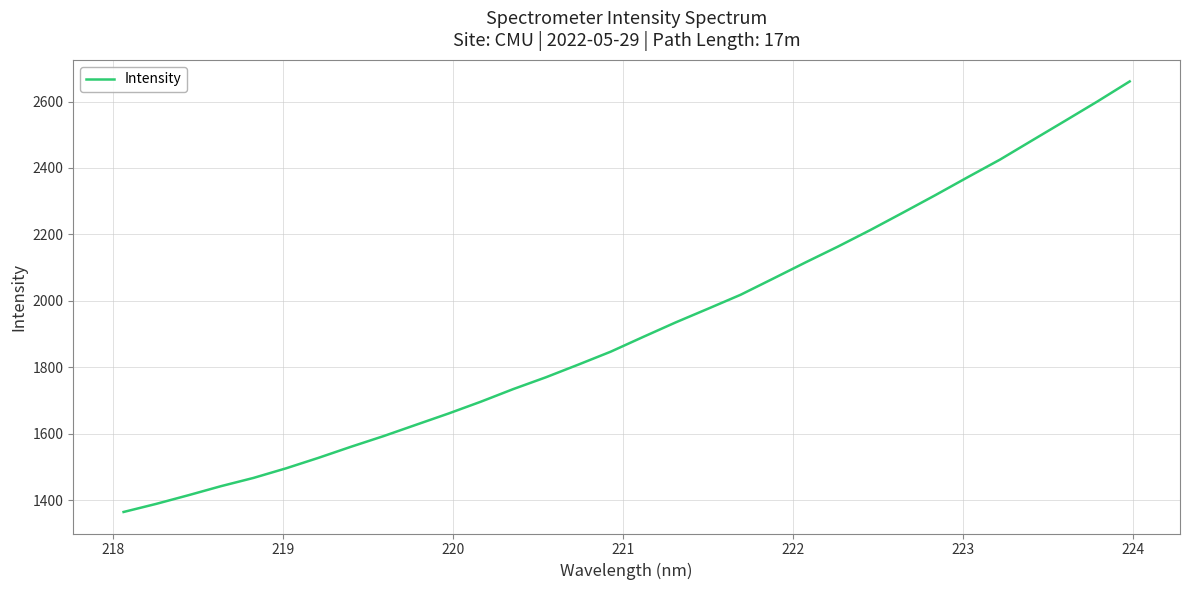

True or false: the data has more than 2 interior local peaks.

False